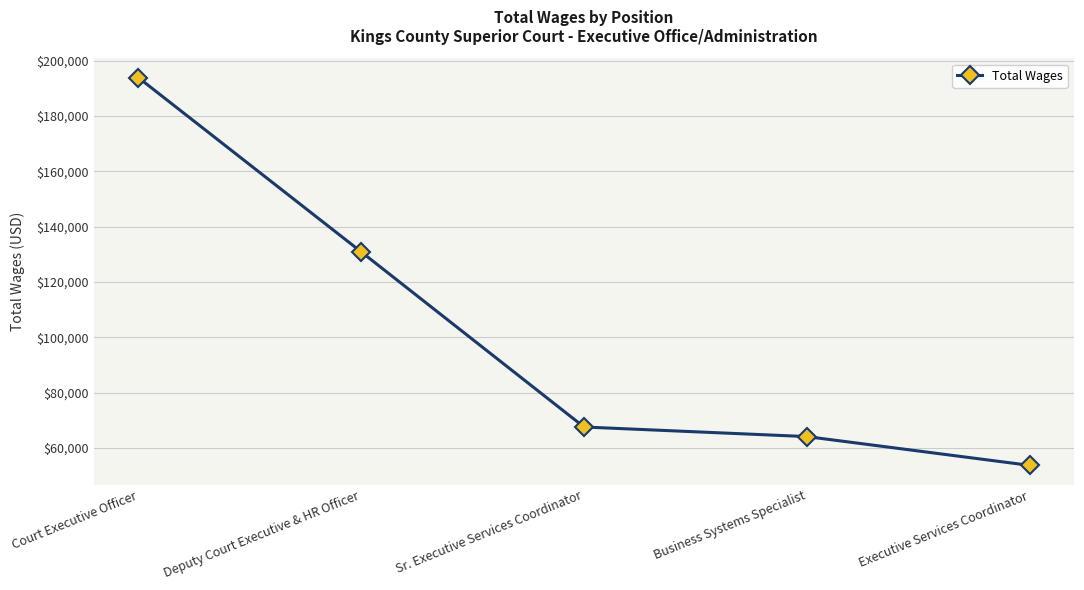

Where is the data nearest to the value 123791?

Deputy Court Executive & HR Officer